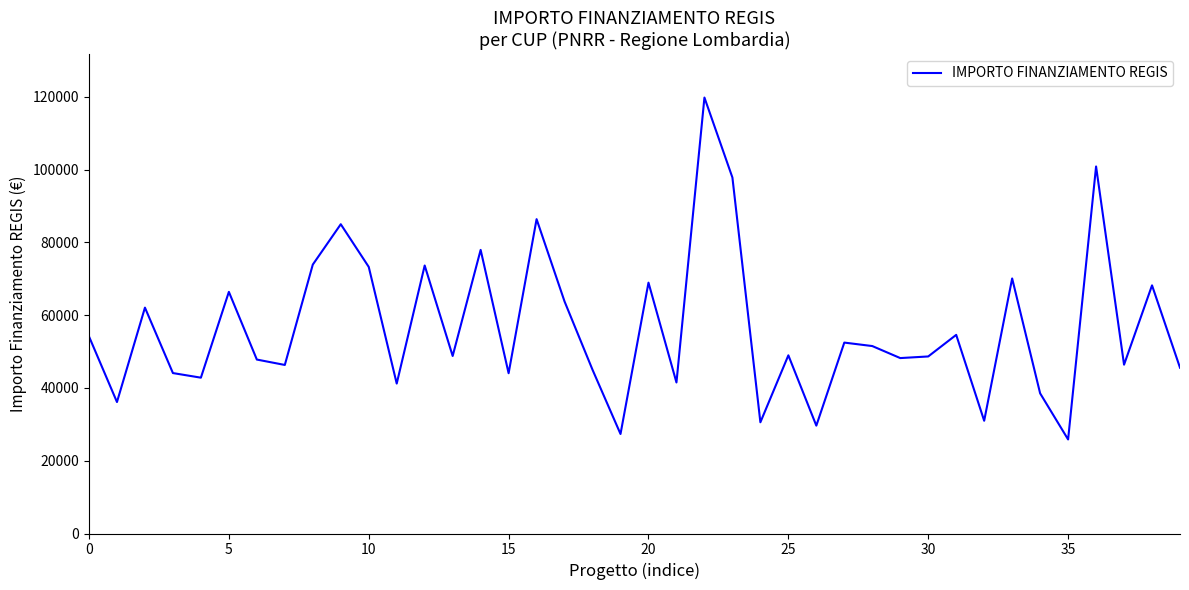

What is the minimum value shown in the chart?

25842.4